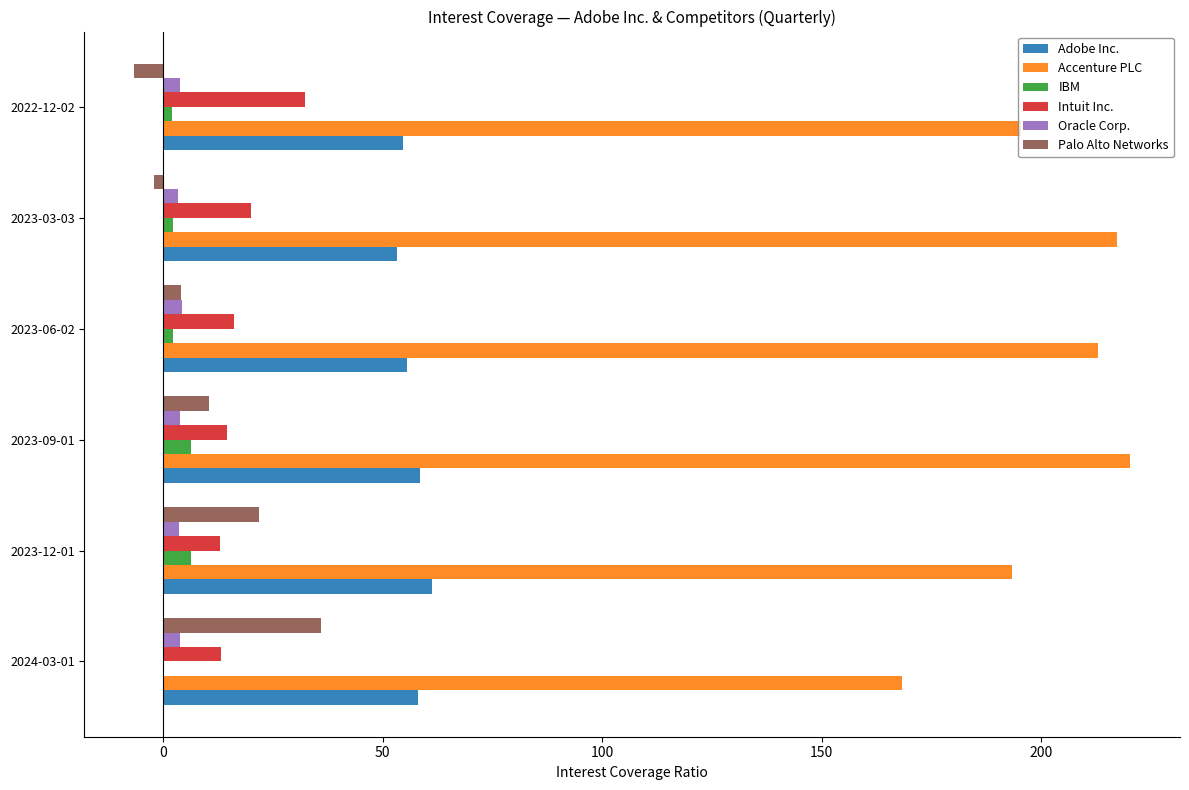

Is the value of Accenture PLC at 2024-03-01 greater than the value of Oracle Corp. at 2024-03-01?

Yes